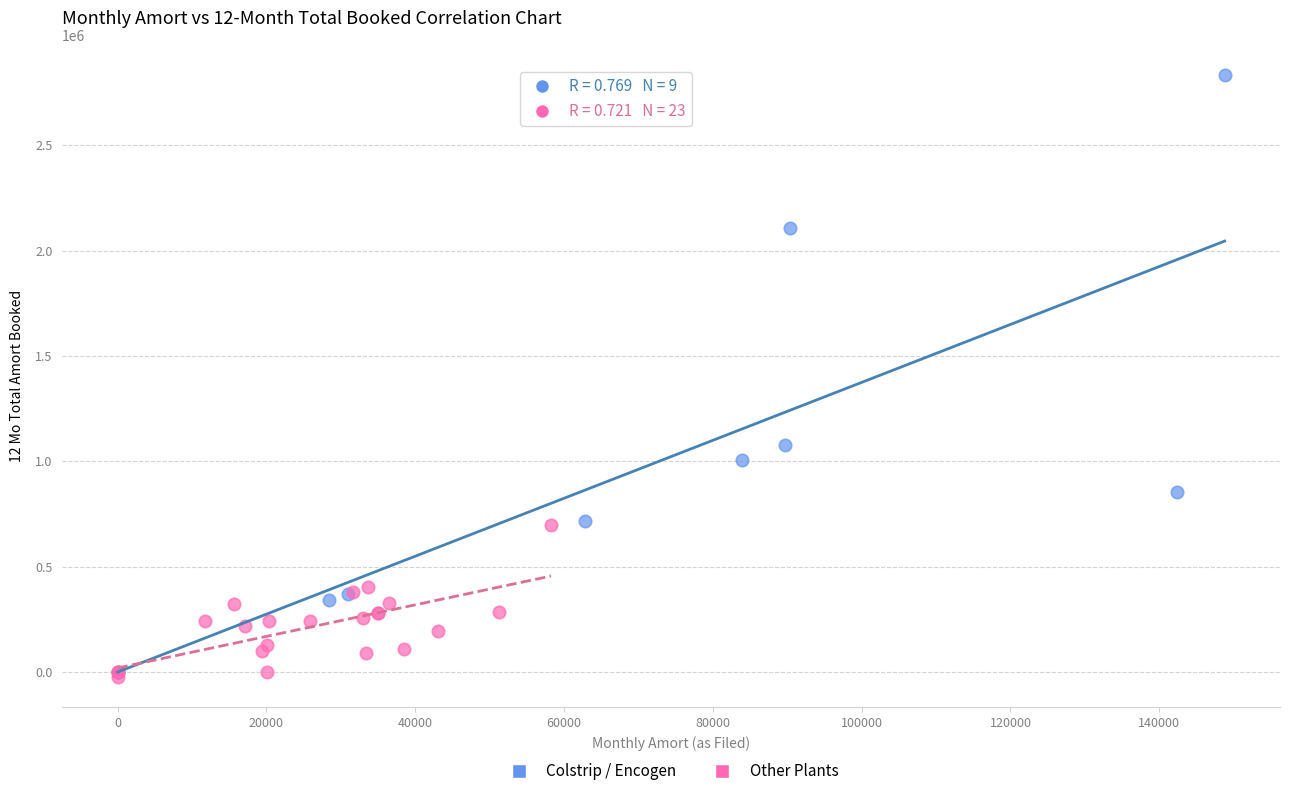

What are all the series names shown in the legend?

Colstrip / Encogen, Other Plants